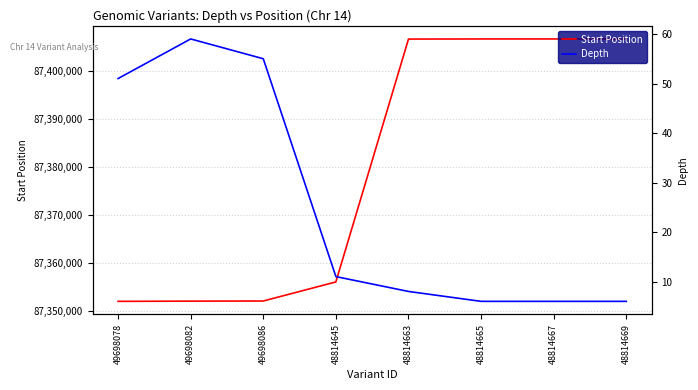

What is the difference between the maximum and minimum values in the Depth series?

53